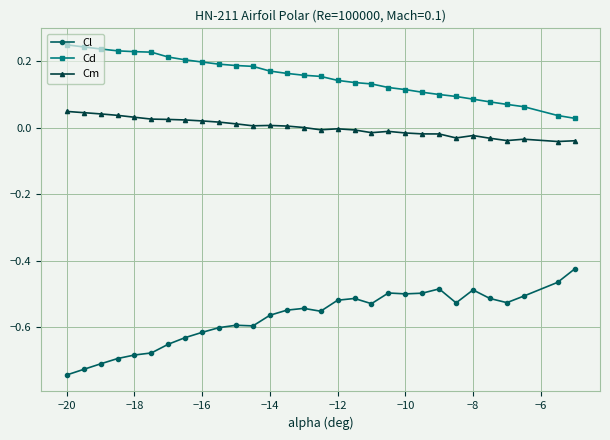

What is the difference between the second highest and minimum values in the Cl series?

0.3